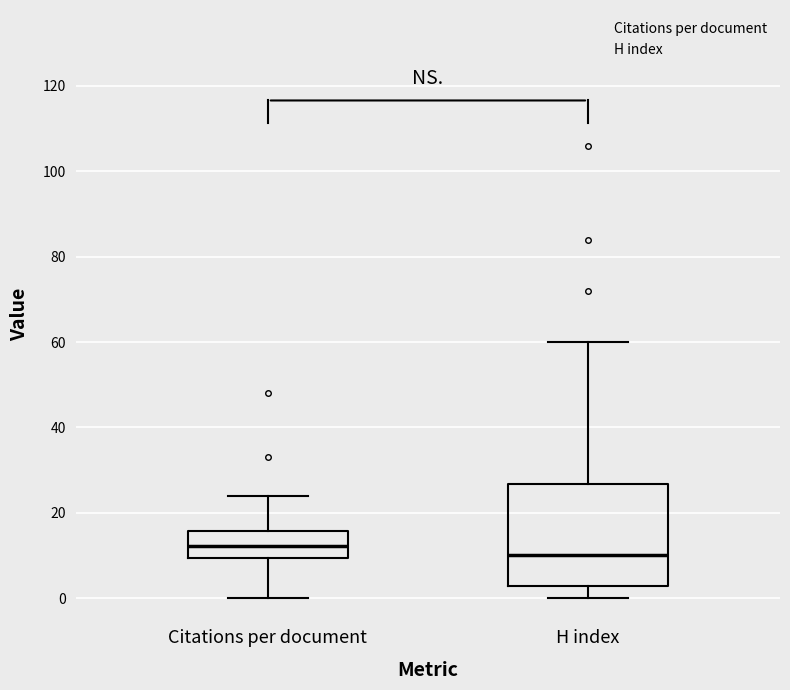

Reading left to right, read every box against the y-axis: the position of its median line, the range the box covers, and the ends of its whiskers. The values are not printed on the chart, so give them approximately, as read against the axis.

Citations per document: median 12, box 10 to 16, whiskers 0 to 24
H index: median 10, box 2 to 26, whiskers 0 to 60